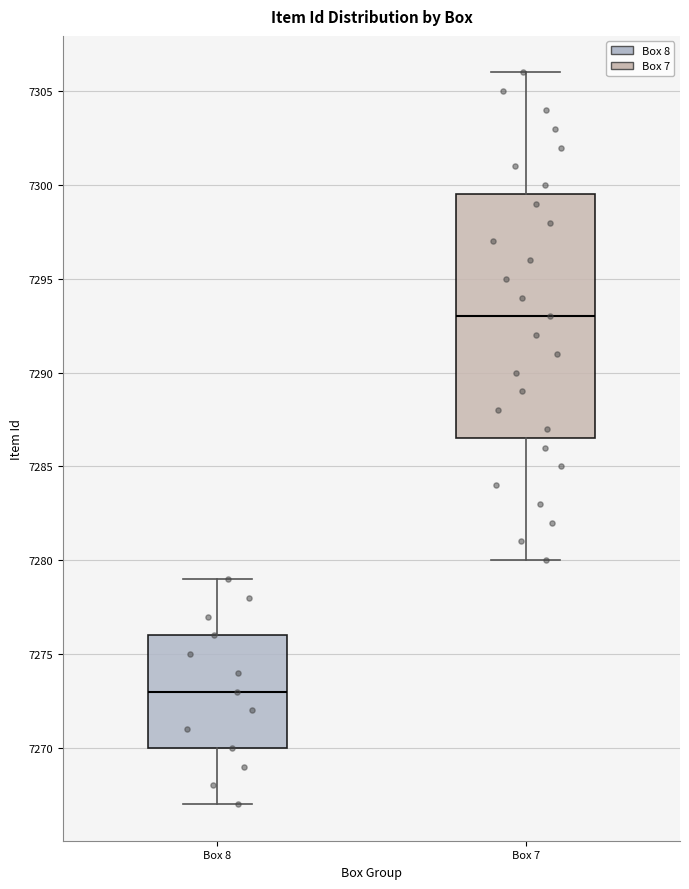

Reading left to right, read every box against the y-axis: the position of its median line, the range the box covers, and the ends of its whiskers. The values are not printed on the chart, so give them approximately, as read against the axis.

Box 8: median 7273.0, box 7270.0 to 7276.0, whiskers 7267.0 to 7279.0
Box 7: median 7293.0, box 7286.5 to 7299.5, whiskers 7280.0 to 7306.0